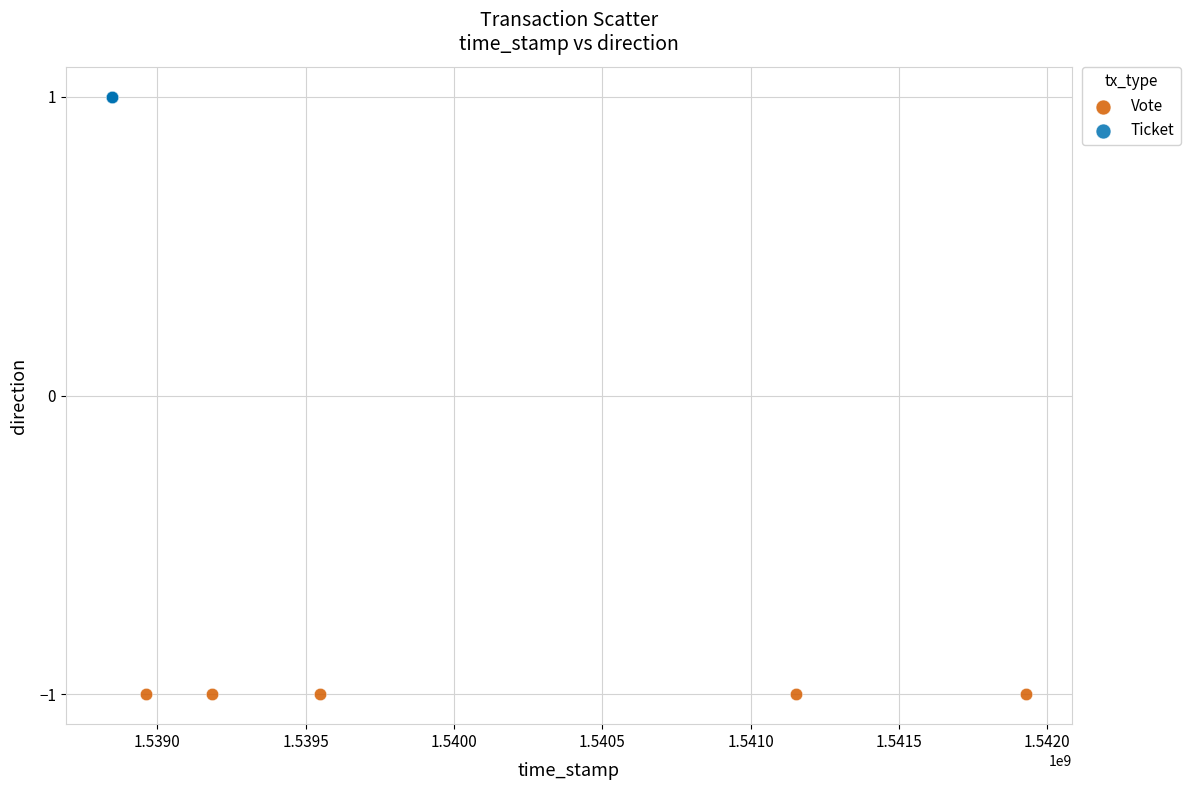

Which series reaches the maximum Y coordinate?

Ticket